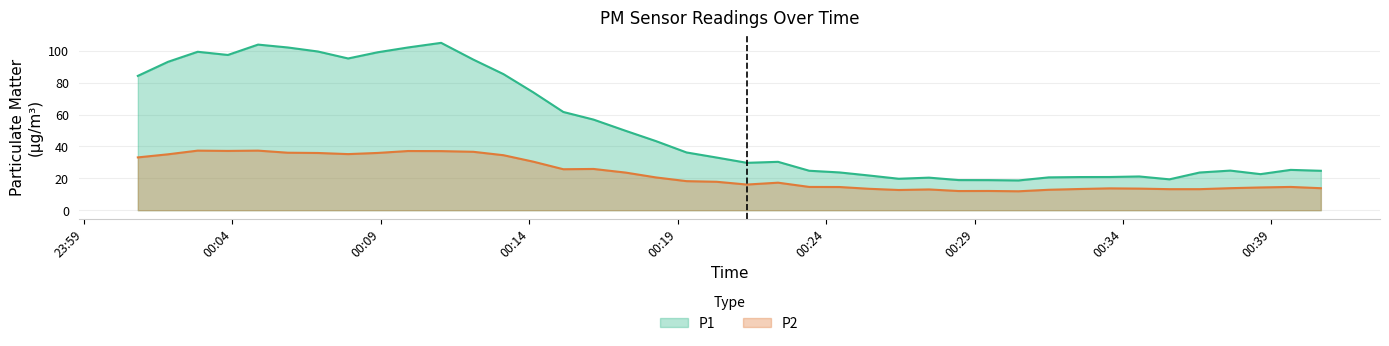

Which series has the largest total across all categories?

P1